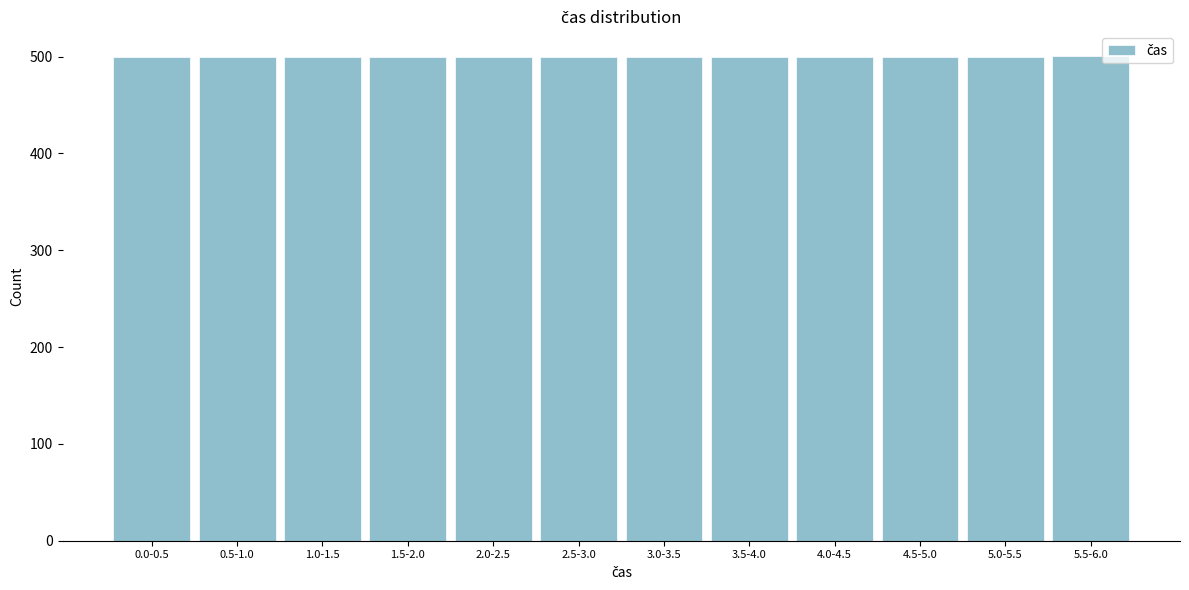

What is the sum of all values?

6001